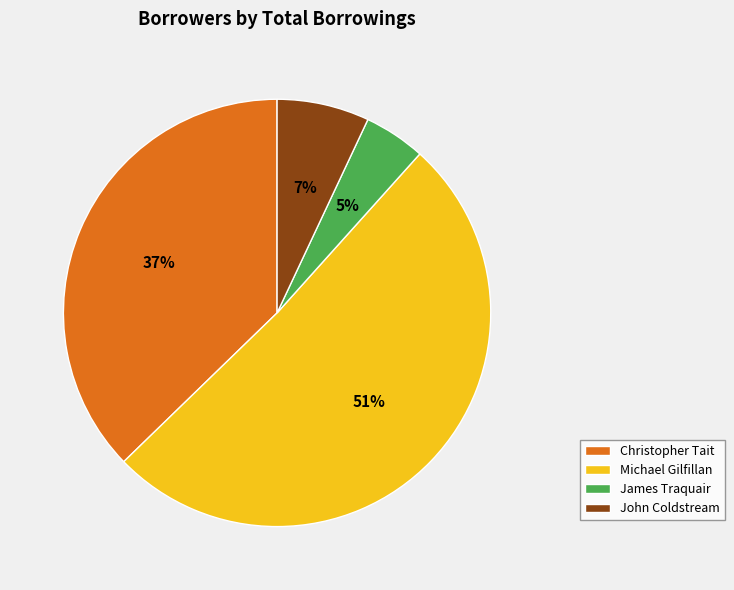

The Michael Gilfillan slice represents 51% of the pie. True or false?

True